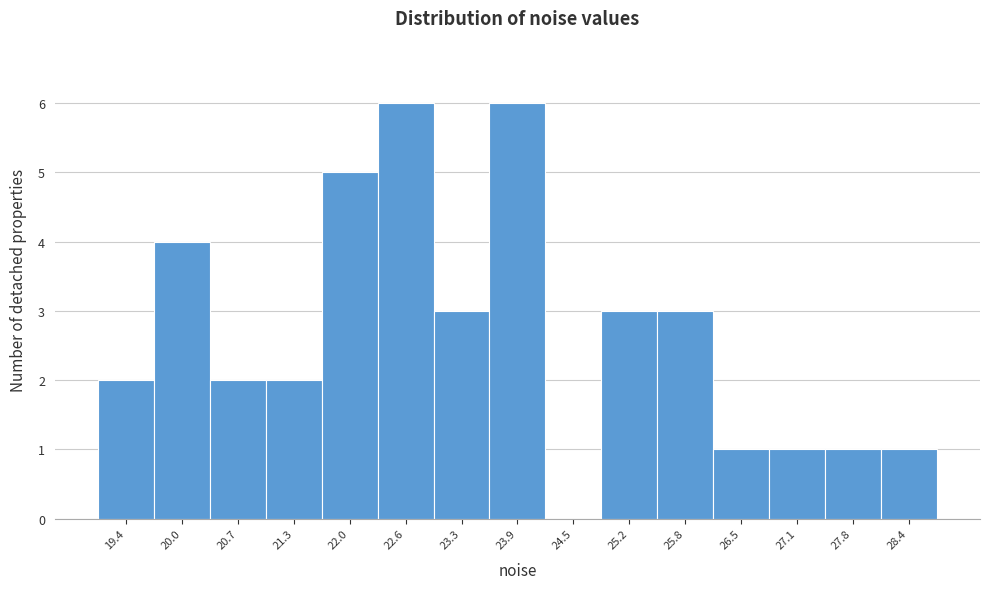

Reading left to right, transcribe this chart: for each bar, give the range it covers on the x-axis and its height. Neither the bar edges nor the heights are printed on the chart, so give them approximately, as read against the axes.

19.1 to 19.7: 2
19.7 to 20.4: 4
20.4 to 21.0: 2
21.0 to 21.6: 2
21.6 to 22.3: 5
22.3 to 22.9: 6
22.9 to 23.6: 3
23.6 to 24.2: 6
24.2 to 24.9: 0
24.9 to 25.5: 3
25.5 to 26.2: 3
26.2 to 26.8: 1
26.8 to 27.4: 1
27.4 to 28.1: 1
28.1 to 28.7: 1